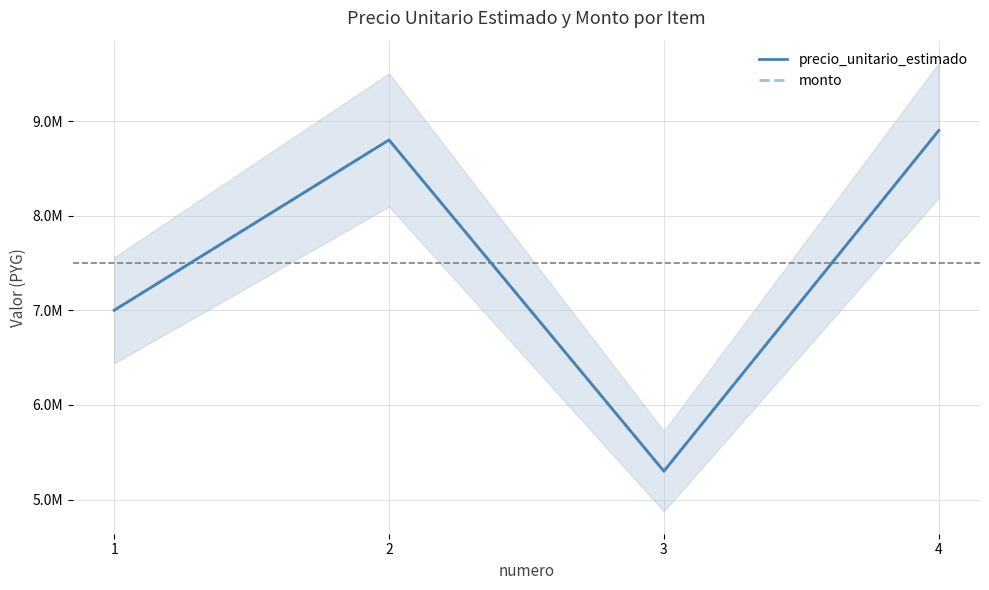

What is the approximate value of precio_unitario_estimado at 3, to the nearest 100?

5300000